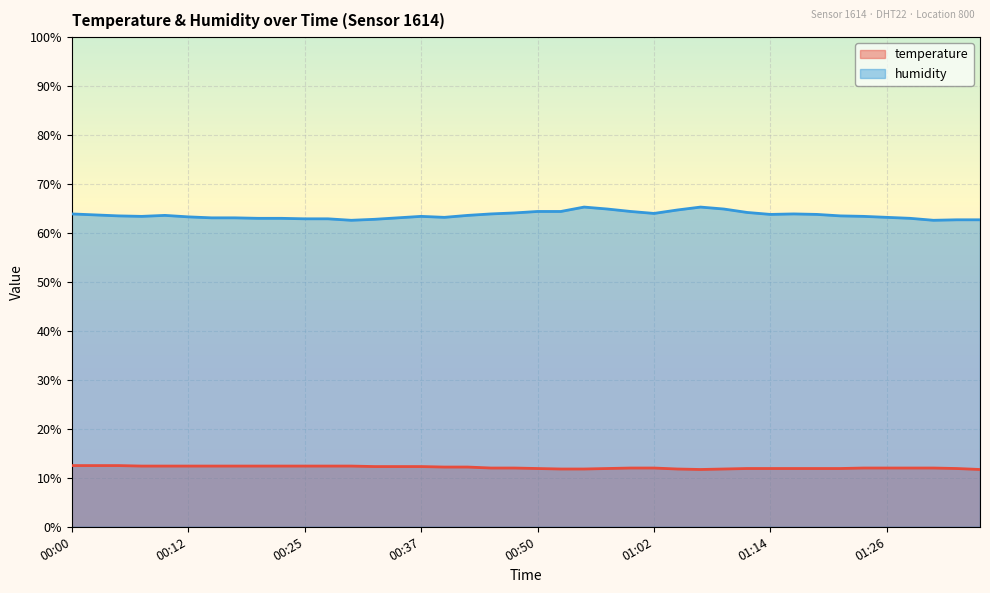

True or false: humidity and temperature intersect in this chart.

False